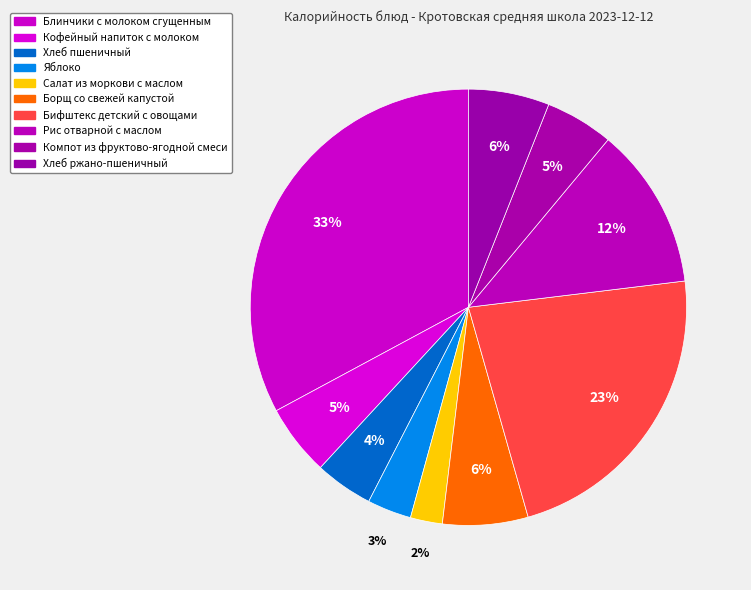

Which has a higher value, Хлеб пшеничный or Блинчики с молоком сгущенным?

Блинчики с молоком сгущенным